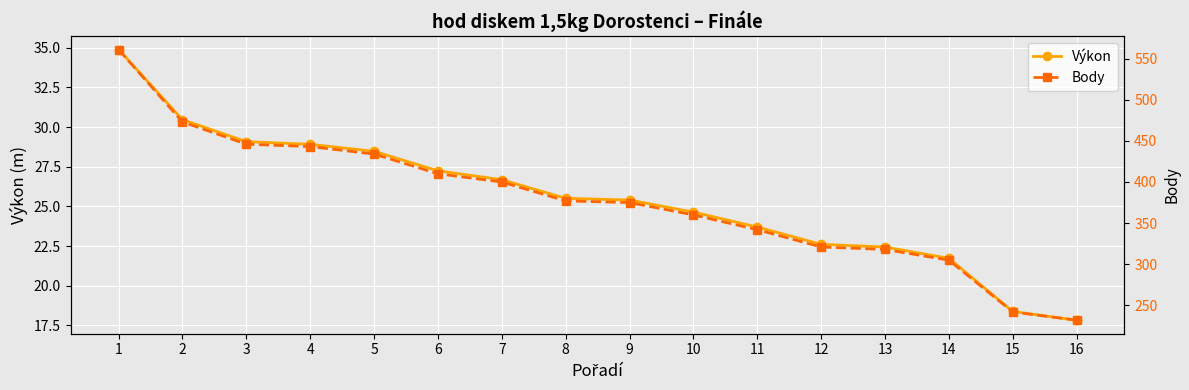

Where is Body nearest to the value 396?

7